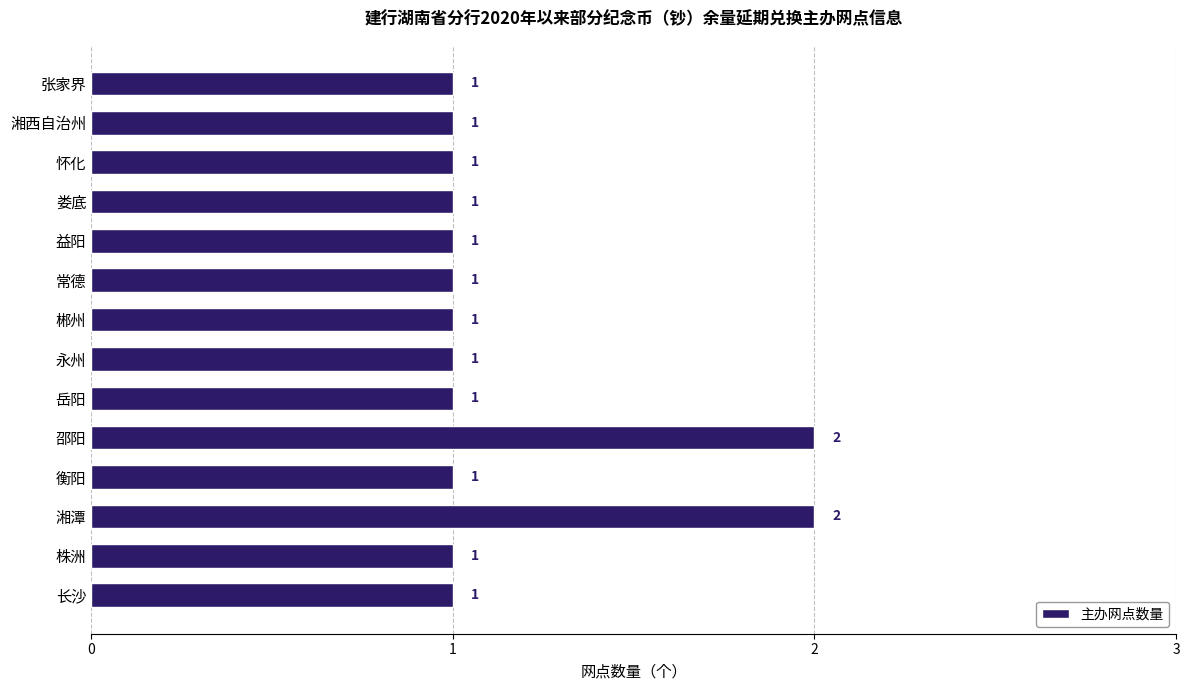

The value at 怀化 is 1. True or false?

True